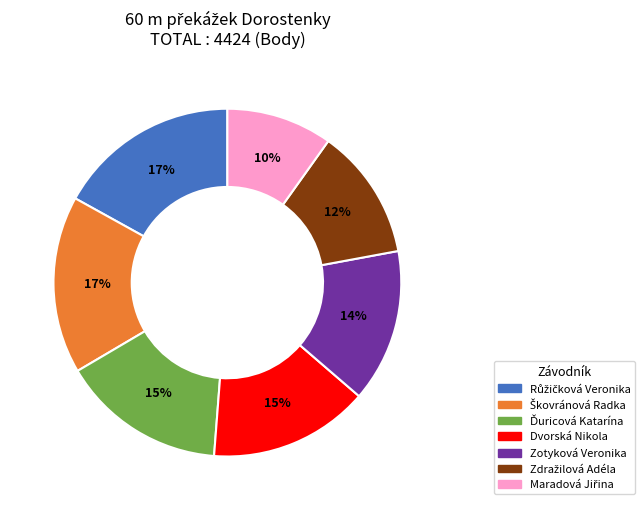

To the nearest percent, what is the difference between the largest and smallest slice percentages?

7%